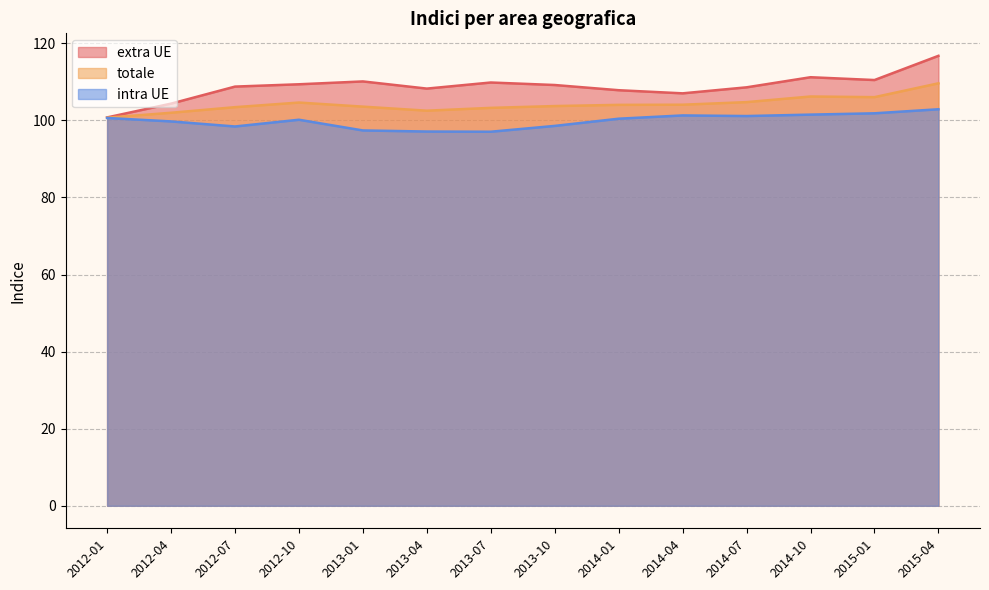

True or false: extra UE and totale intersect in this chart.

False